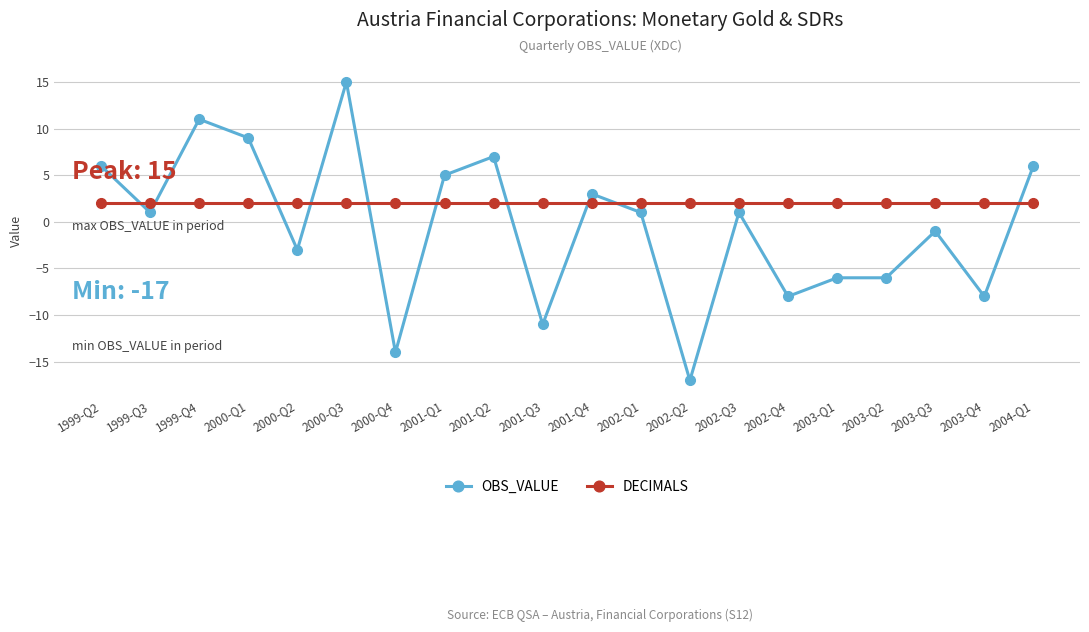

How many distinct data groups are displayed?

2